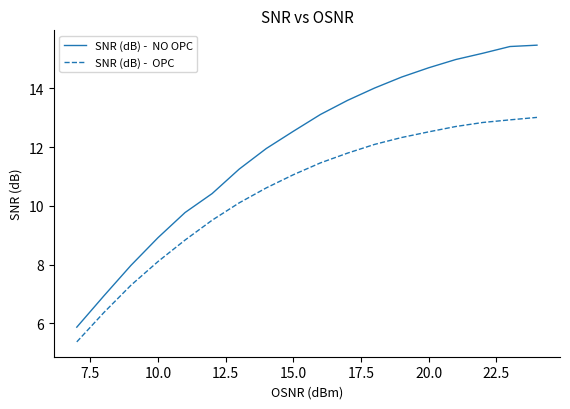

What is the greatest value displayed?

15.5